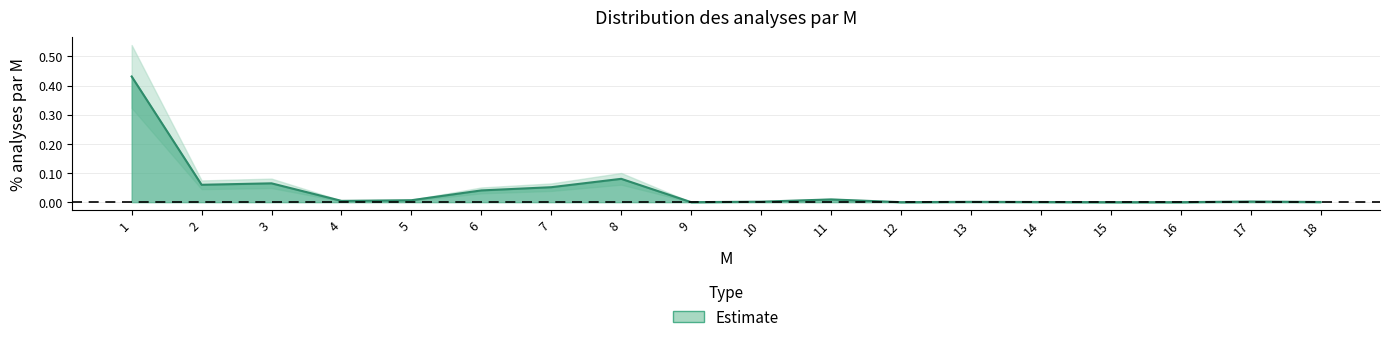

Which category has the highest value across all series?

1